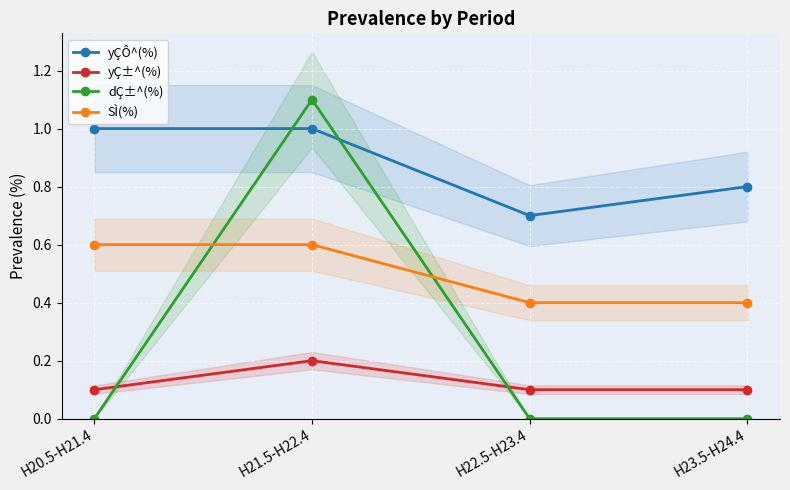

What is the difference between the maximum and second lowest values in the yÇÔ^(%) series?

0.2